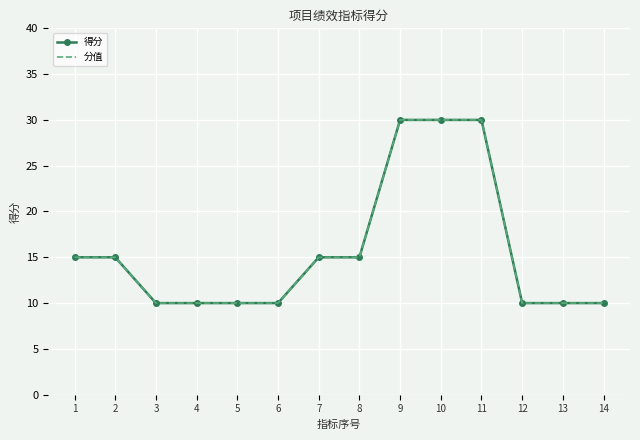

Which category has the highest value across all series?

9